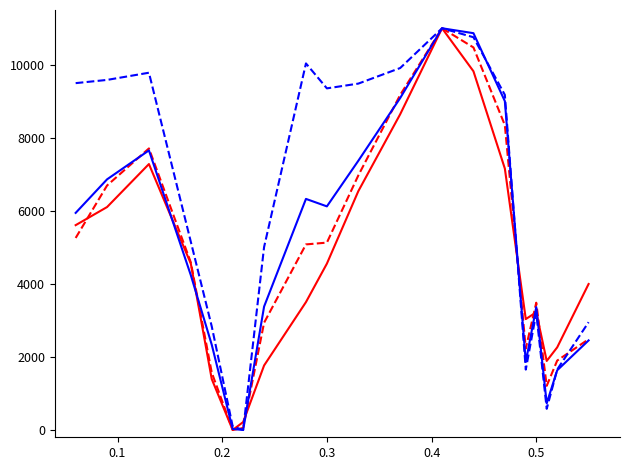

What is the total value across all series at 0.3?

25162.3